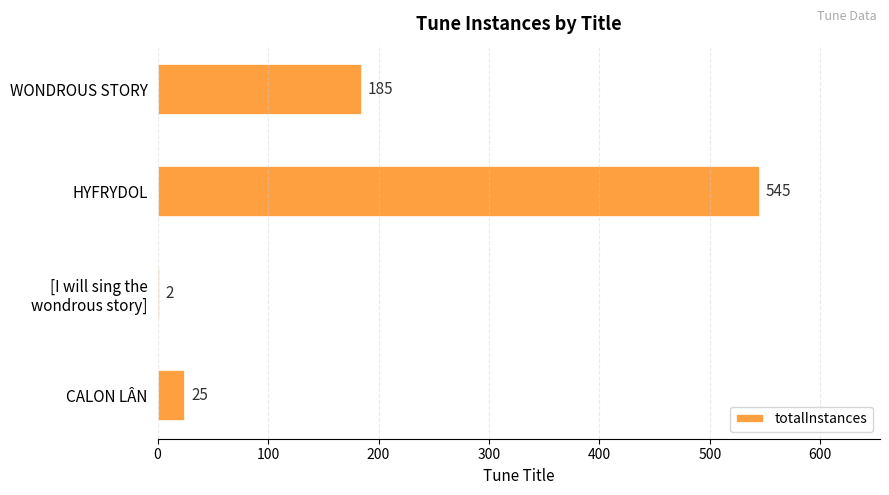

Where is the data nearest to the value 273?

WONDROUS STORY